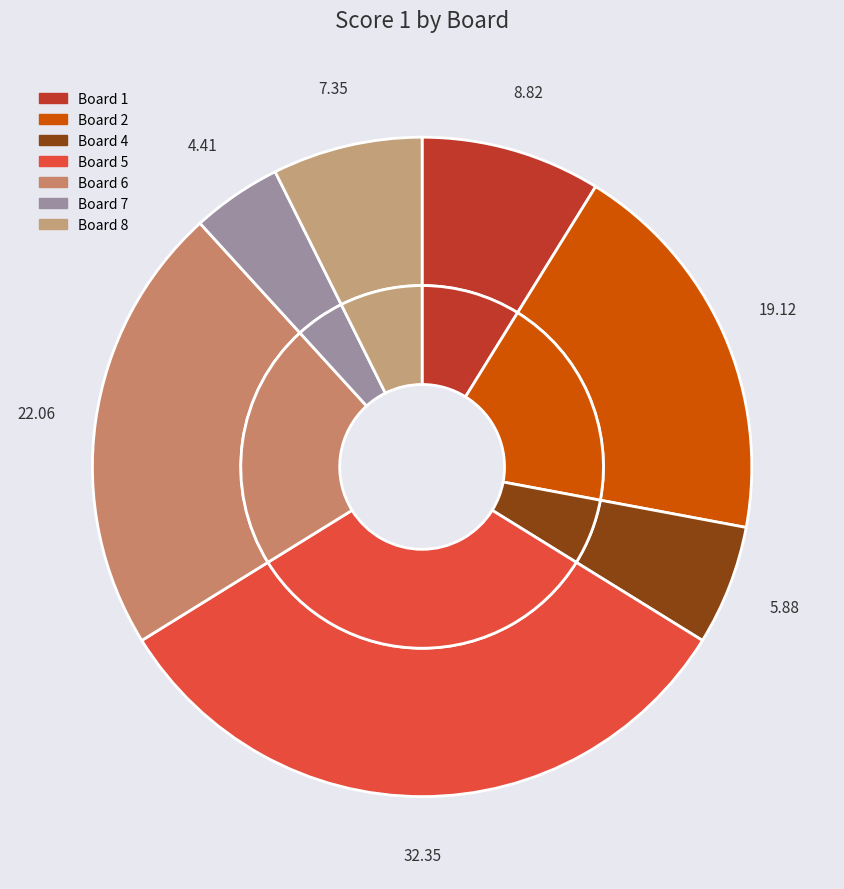

What is the total percentage of 3 and 8?

7.4%